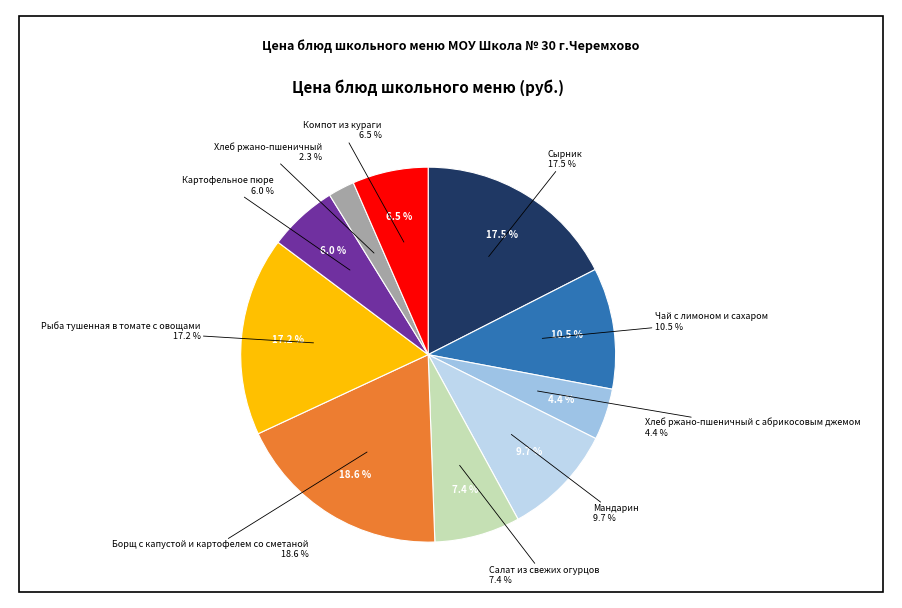

Approximately how many times larger is the value at Картофельное пюре compared to Чай с лимоном и сахаром?

0.6